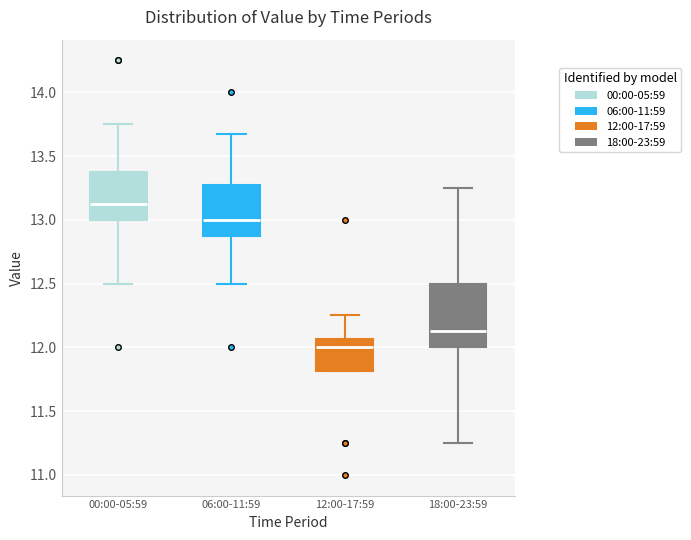

Which box's median line is the highest?

00:00-05:59